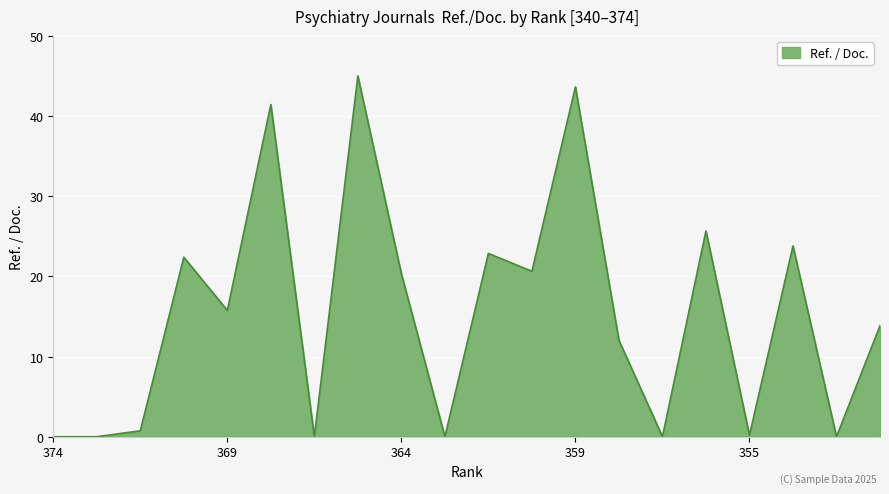

What is the difference between the maximum and minimum values?

45.0